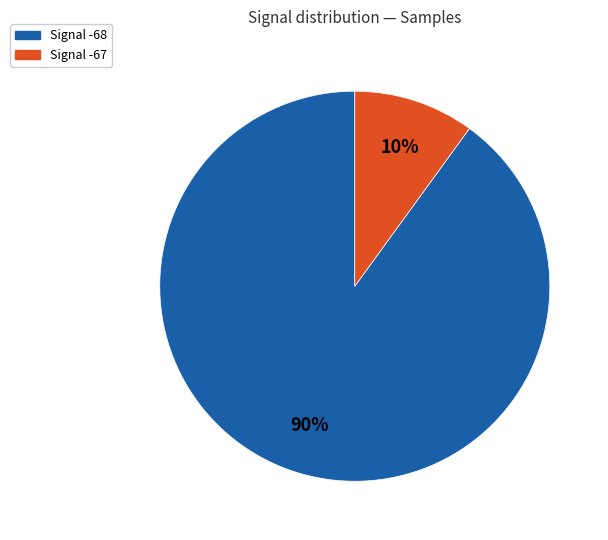

Is the sum of Signal -67 and Signal -68 greater than half?

Yes